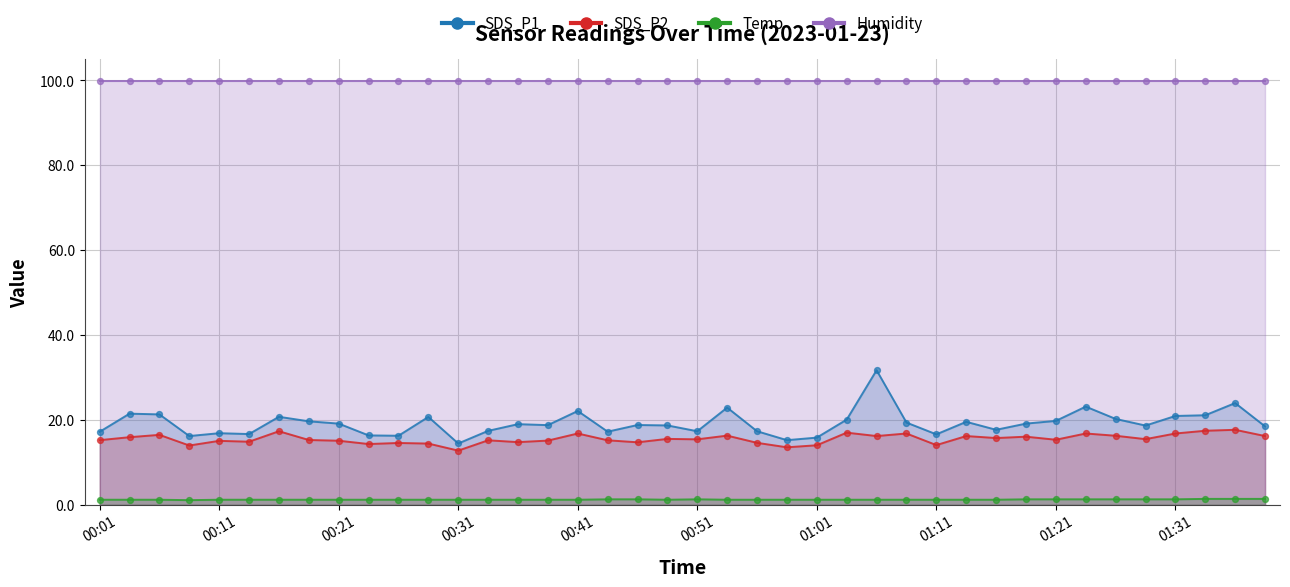

At which category is the sum across all series the highest?

01:06